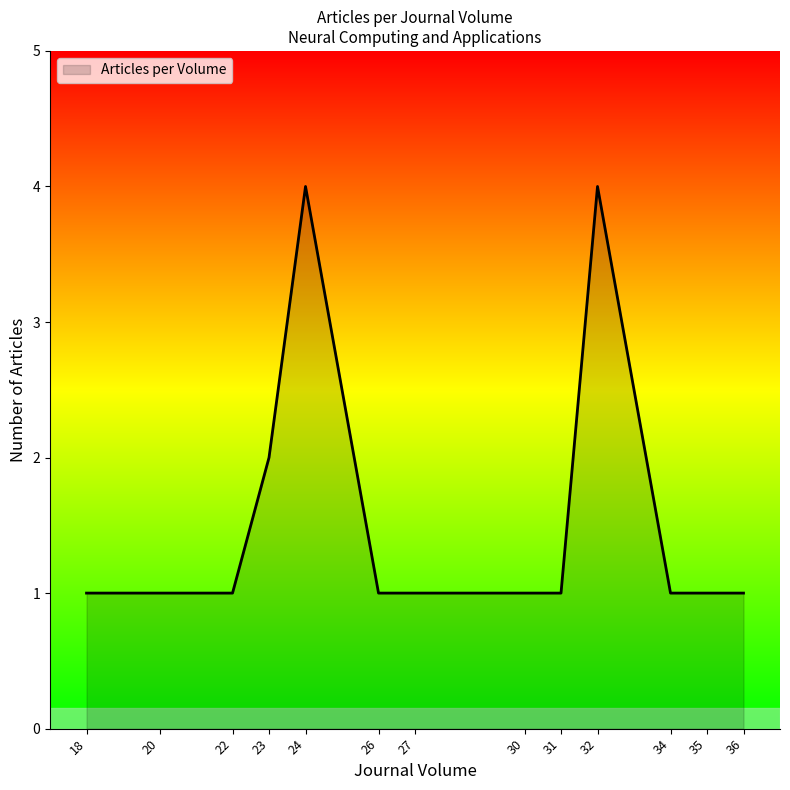

What is the maximum value shown in the chart?

4